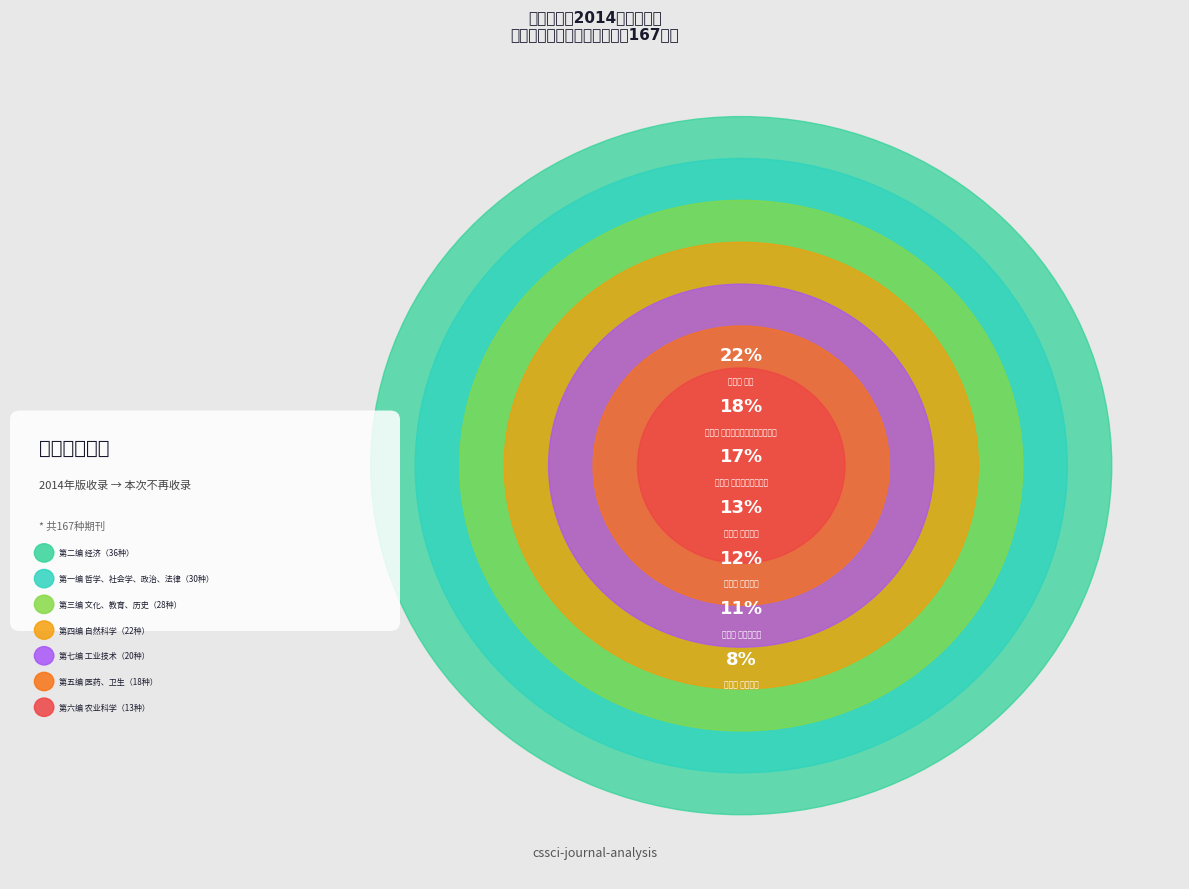

What is the change in value from 第二编 经济 to 第七编 工业技术?

-16